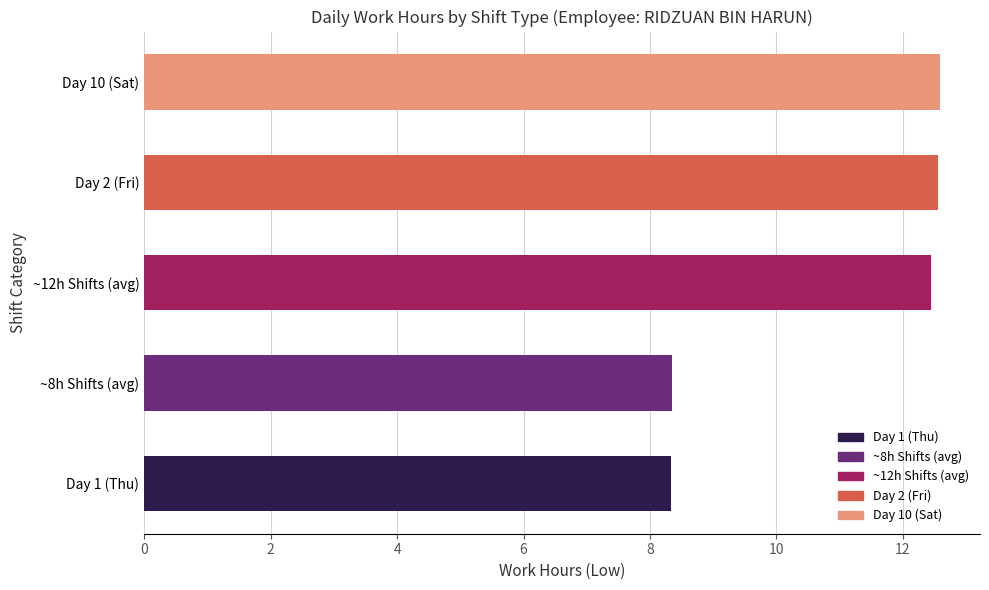

What is the minimum value shown in the chart?

8.3